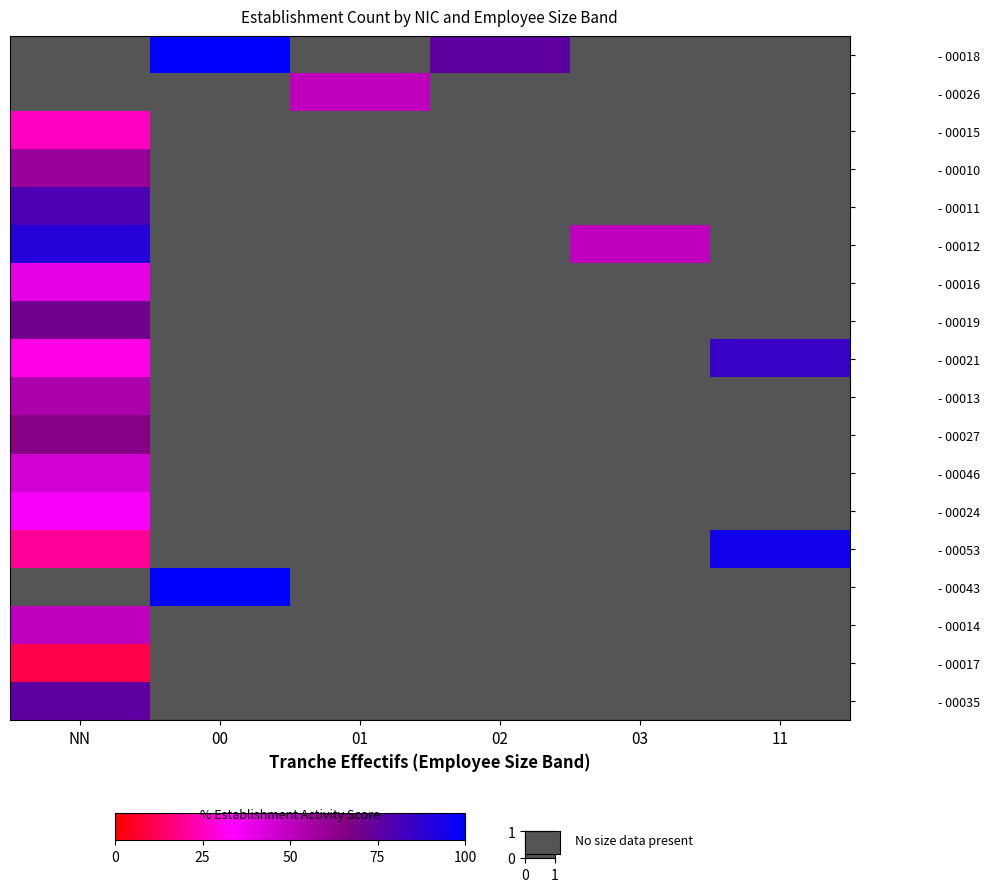

At which label is - 00024 closest to 35?

NN